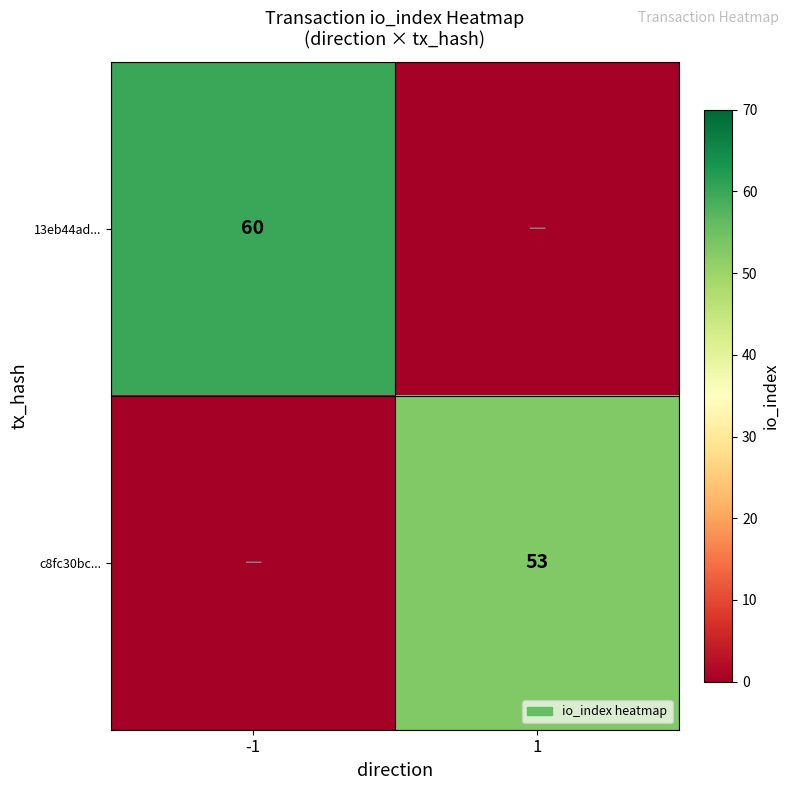

True or false: c8fc30bc... has a value of 25 at 1.

False